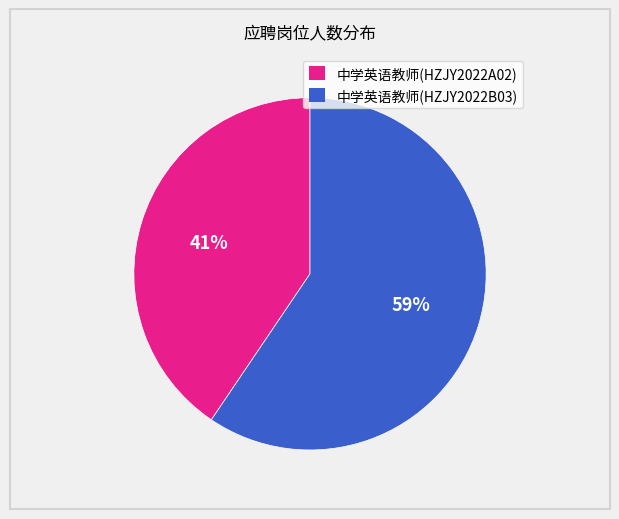

Between 中学英语教师(HZJY2022A02) and 中学英语教师(HZJY2022B03), which is larger?

中学英语教师(HZJY2022B03)